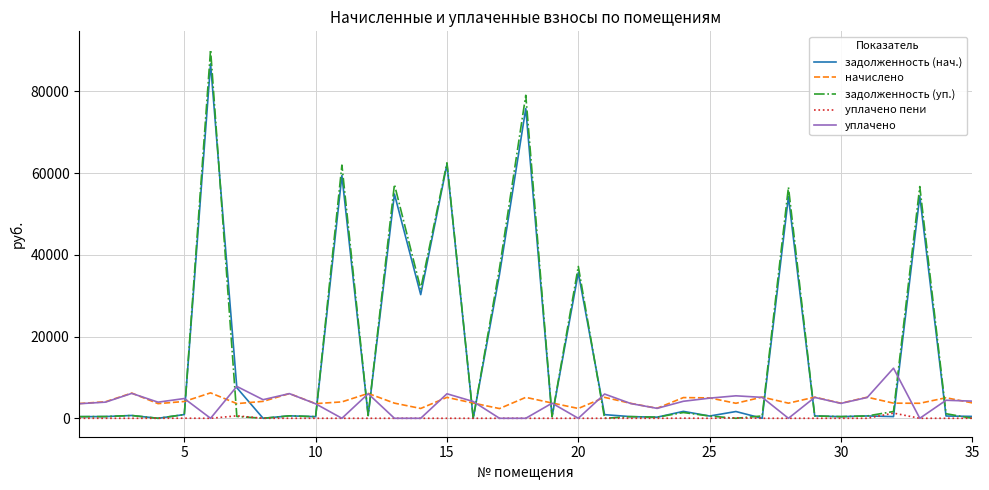

Which series has the largest range (max minus min)?

задолженность (уп.)